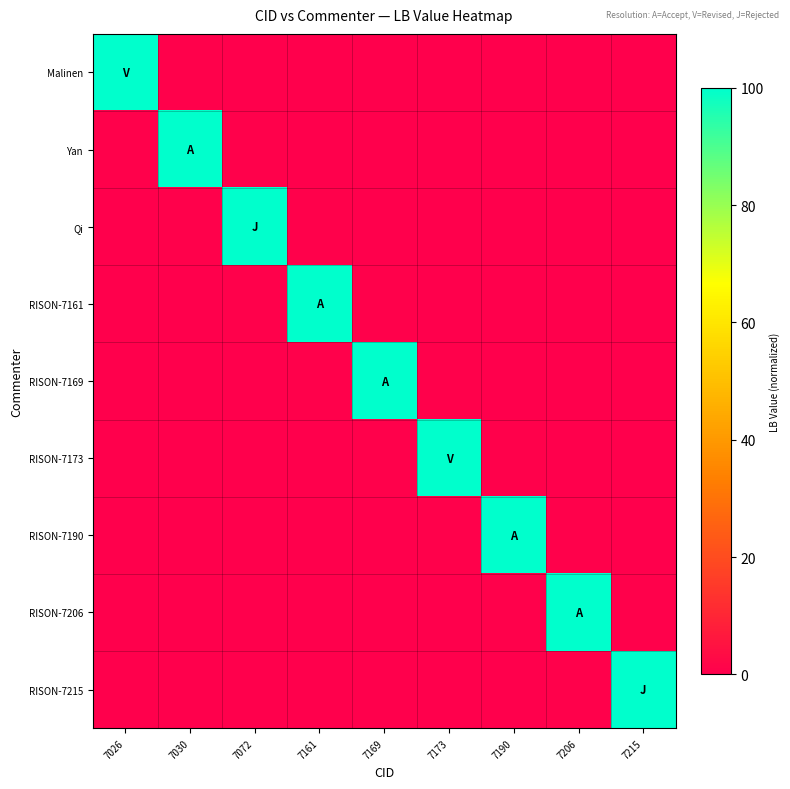

Reading right to left, extract all data points from this chart.

Malinen: 7215=0.1	7206=0.1	7190=0.1	7173=0.1	7169=0.1	7161=0.2	7072=0.2	7030=0.5	7026=100.0
Yan: 7215=0.1	7206=0.1	7190=0.1	7173=0.1	7169=0.2	7161=0.2	7072=0.5	7030=100.0	7026=0.5
Qi: 7215=0.1	7206=0.1	7190=0.1	7173=0.2	7169=0.2	7161=0.5	7072=100.0	7030=0.5	7026=0.2
RISON-7161: 7215=0.1	7206=0.1	7190=0.2	7173=0.2	7169=0.5	7161=100.0	7072=0.5	7030=0.2	7026=0.2
RISON-7169: 7215=0.1	7206=0.2	7190=0.2	7173=0.5	7169=100.0	7161=0.5	7072=0.2	7030=0.2	7026=0.1
RISON-7173: 7215=0.2	7206=0.2	7190=0.5	7173=100.0	7169=0.5	7161=0.2	7072=0.2	7030=0.1	7026=0.1
RISON-7190: 7215=0.2	7206=0.5	7190=100.0	7173=0.5	7169=0.2	7161=0.2	7072=0.1	7030=0.1	7026=0.1
RISON-7206: 7215=0.5	7206=100.0	7190=0.5	7173=0.2	7169=0.2	7161=0.1	7072=0.1	7030=0.1	7026=0.1
RISON-7215: 7215=100.0	7206=0.5	7190=0.2	7173=0.2	7169=0.1	7161=0.1	7072=0.1	7030=0.1	7026=0.1